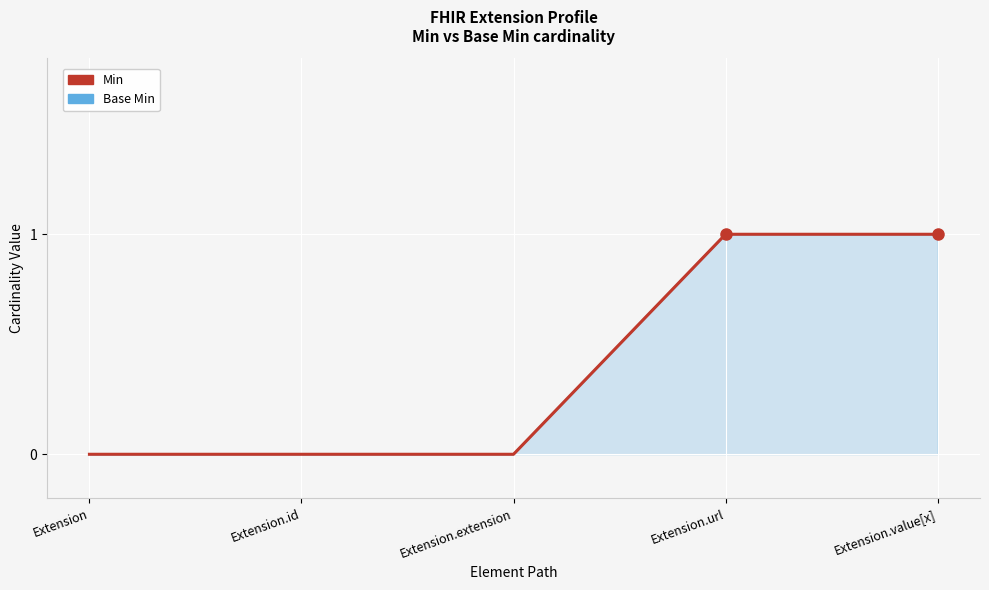

How many distinct data groups are displayed?

2